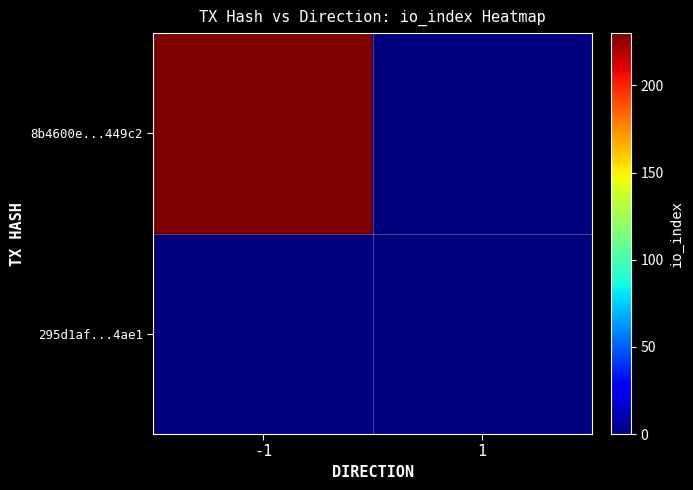

Reading left to right, transcribe all the data shown in this chart.

8b4600e...449c2: -1=230	1=0
295d1af...4ae1: -1=0	1=0